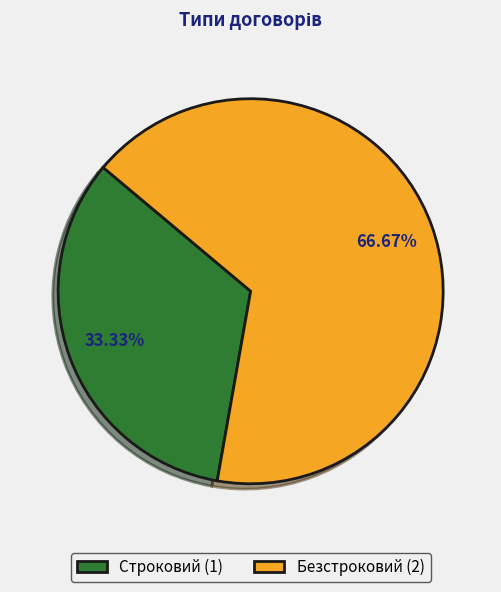

Which category accounts for the majority?

Безстроковий